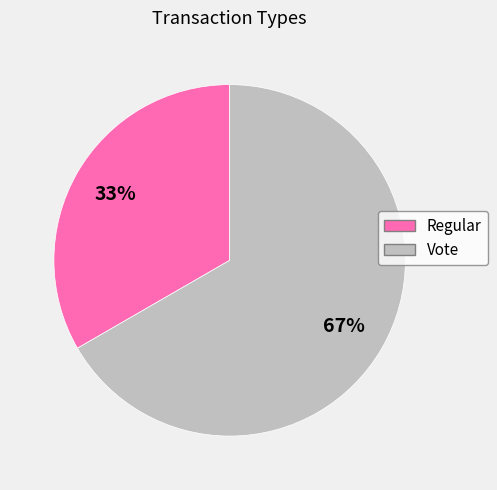

What percentage is the Regular slice, to the nearest percent?

33%